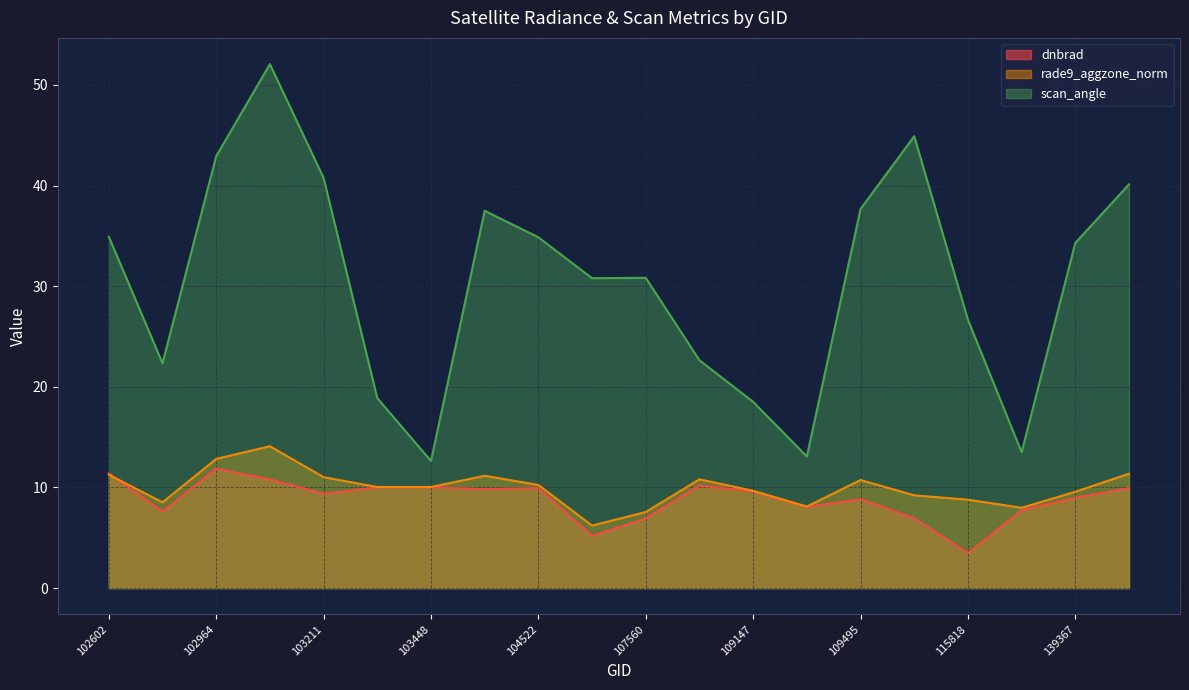

Where is rade9_aggzone_norm nearest to the value 10?

103330